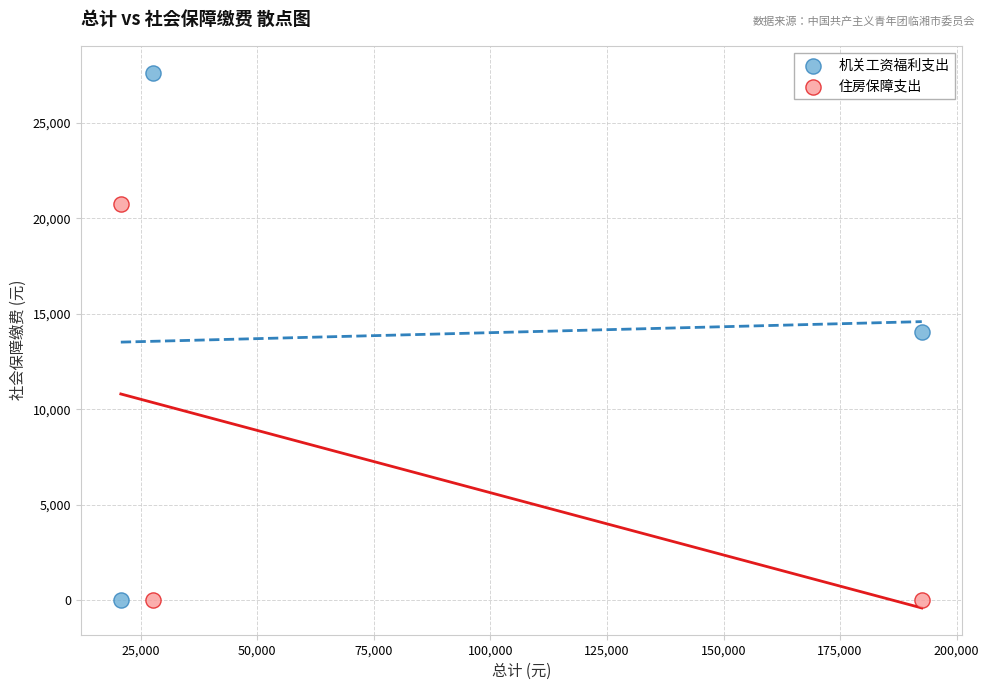

Which series reaches the maximum Y coordinate?

机关工资福利支出